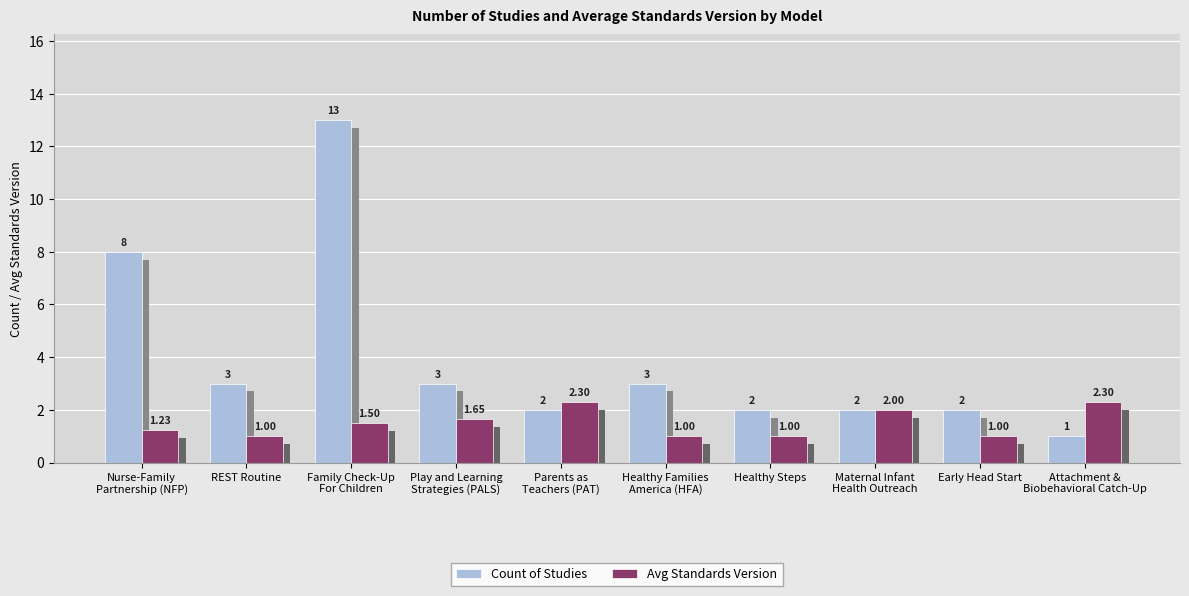

What are all the series names shown in the legend?

Count of Studies, Avg Standards Version